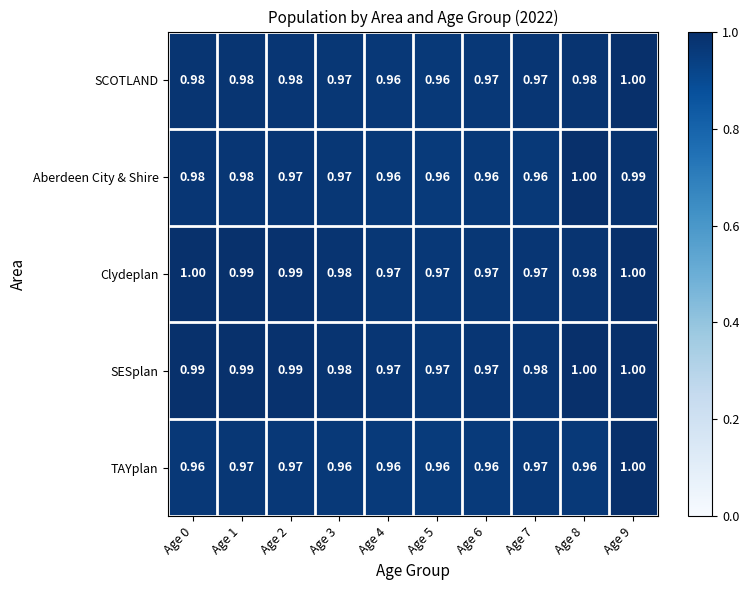

What is the greatest value displayed?

1.0